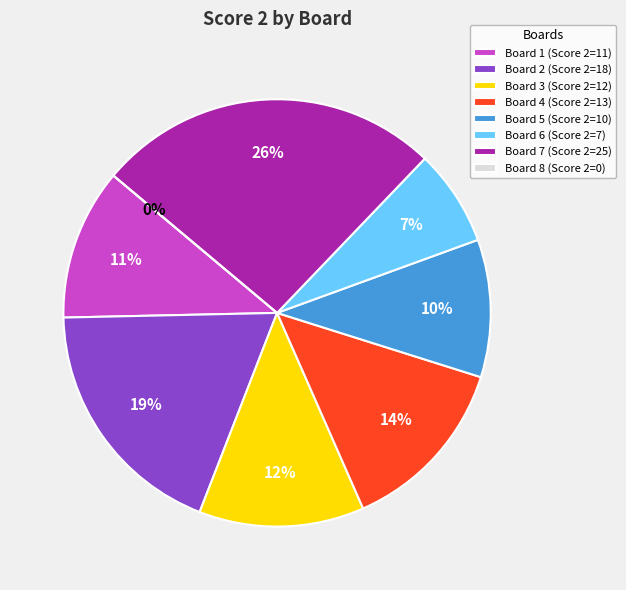

What is the change in value from Board 6 to Board 7?

+18